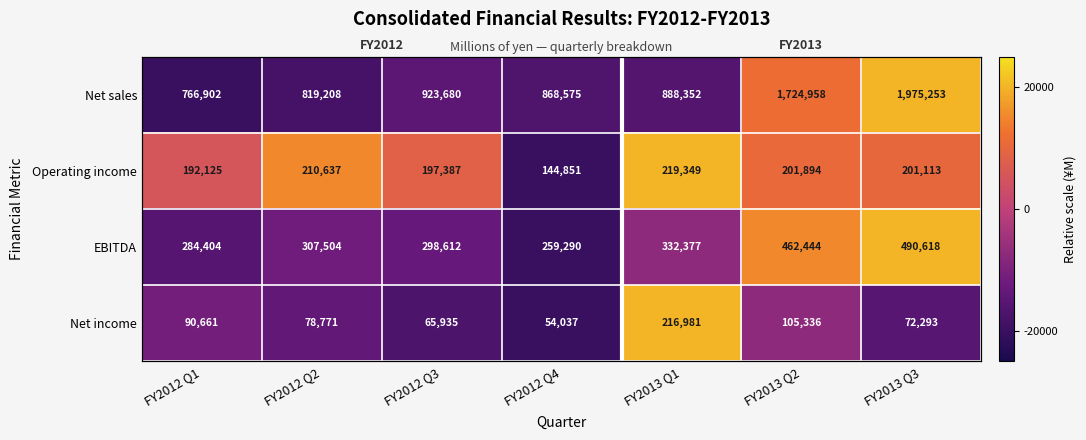

At which category is the sum across all series the highest?

FY2013 Q3